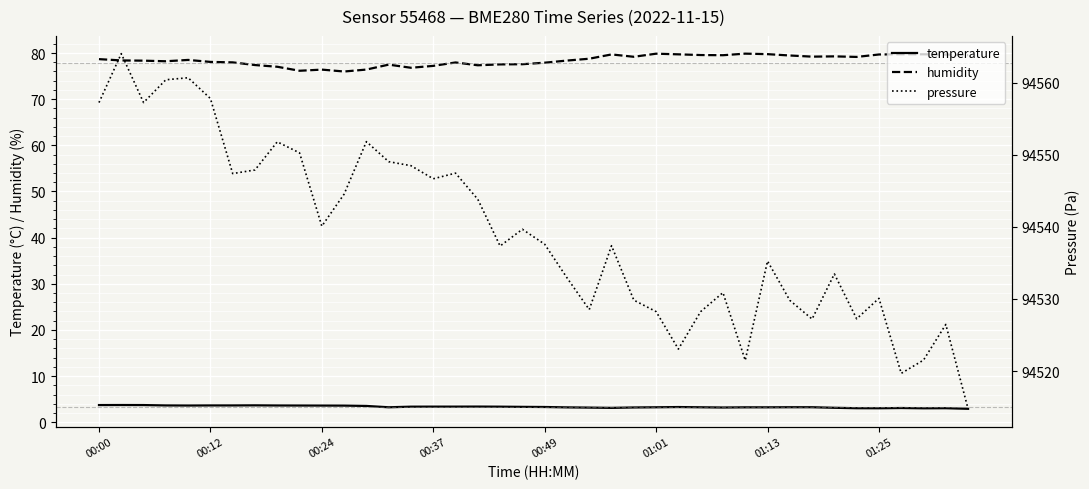

At which label does humidity first exceed 78?

00:00